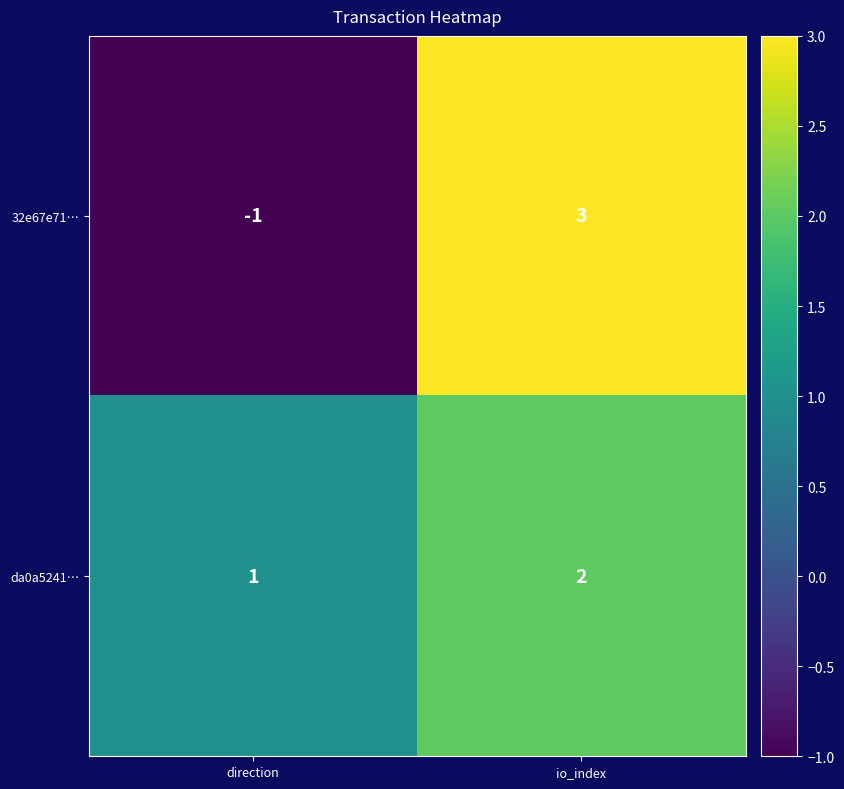

Reading left to right, transcribe all the data shown in this chart.

32e67e71…: direction=-1	io_index=3
da0a5241…: direction=1	io_index=2